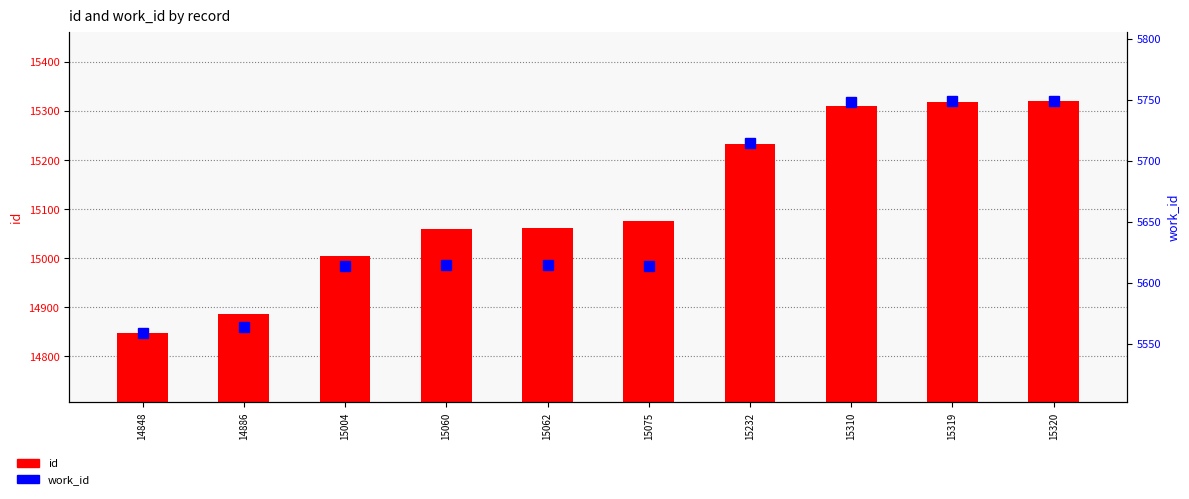

What is the difference between the maximum and minimum values in the id series?

472